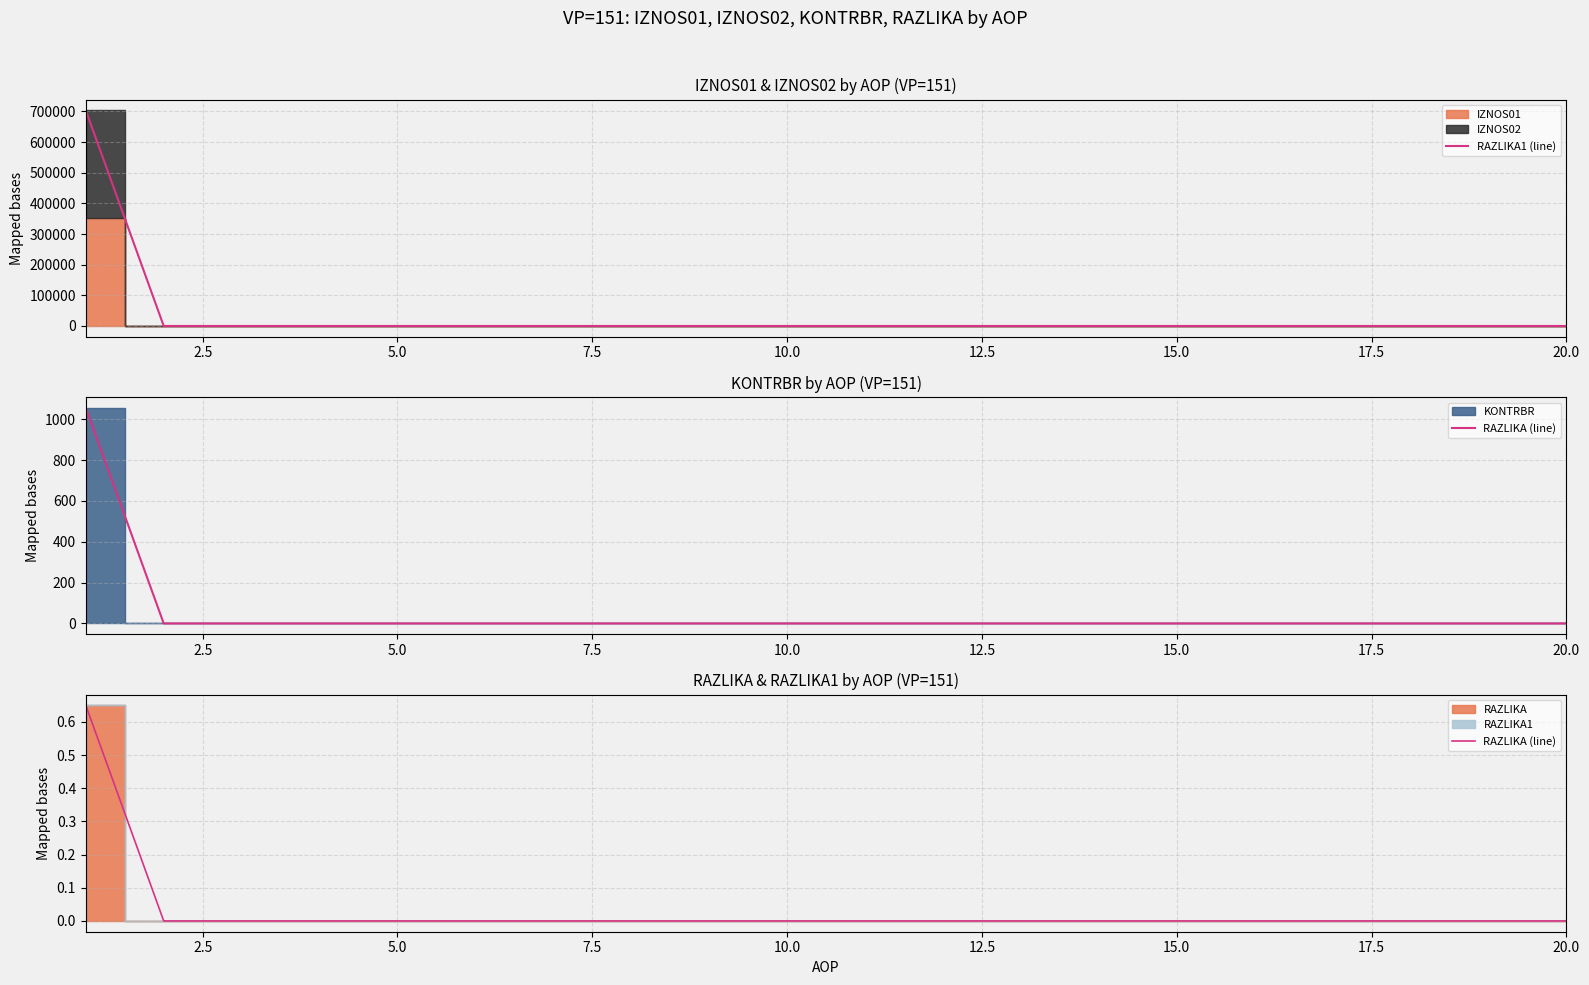

How many RAZLIKA (line) values are between 0 and 1?

20